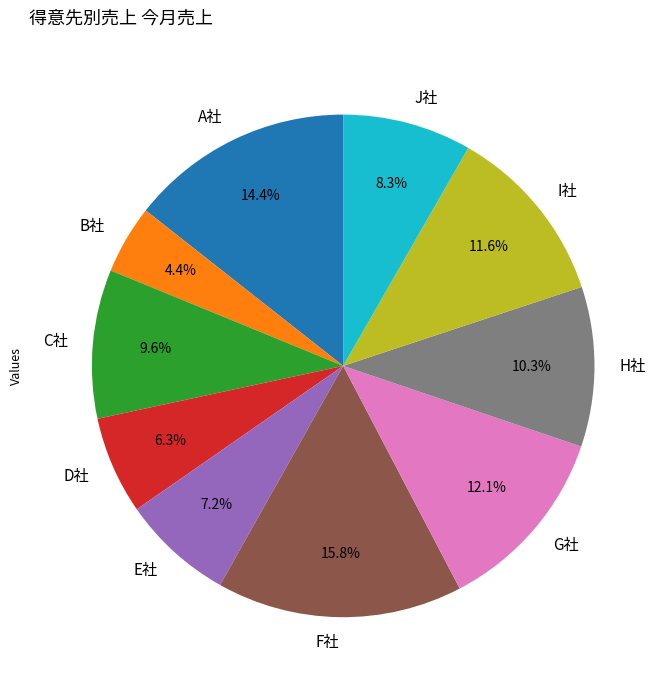

To the nearest percent, what is the difference between the G社 and F社 slice percentages?

4%